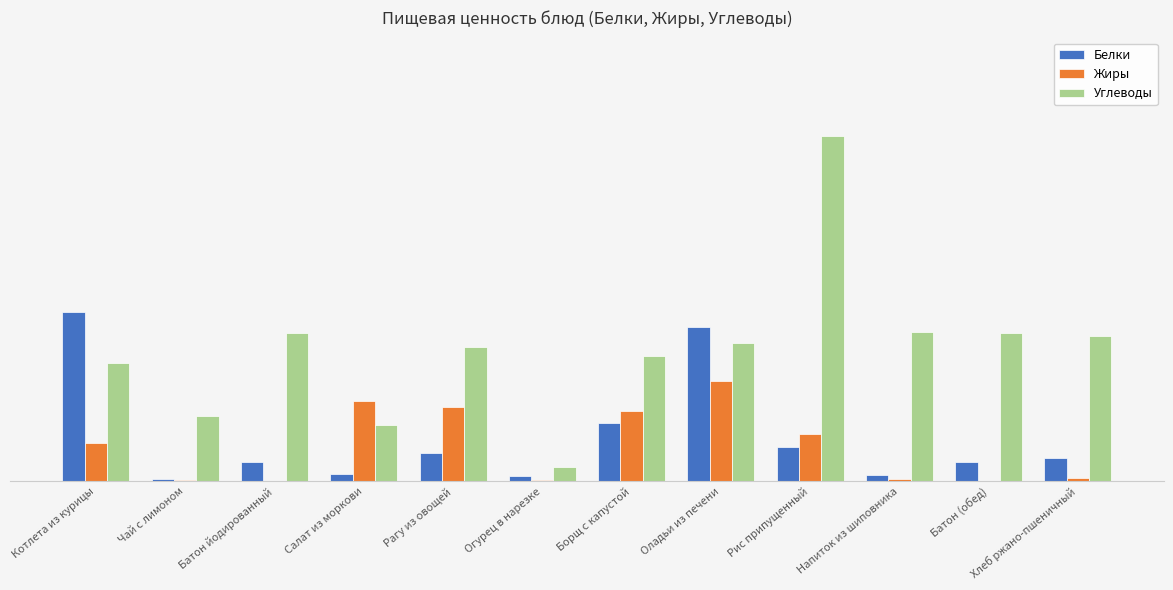

Which series has the largest range (max minus min)?

Углеводы